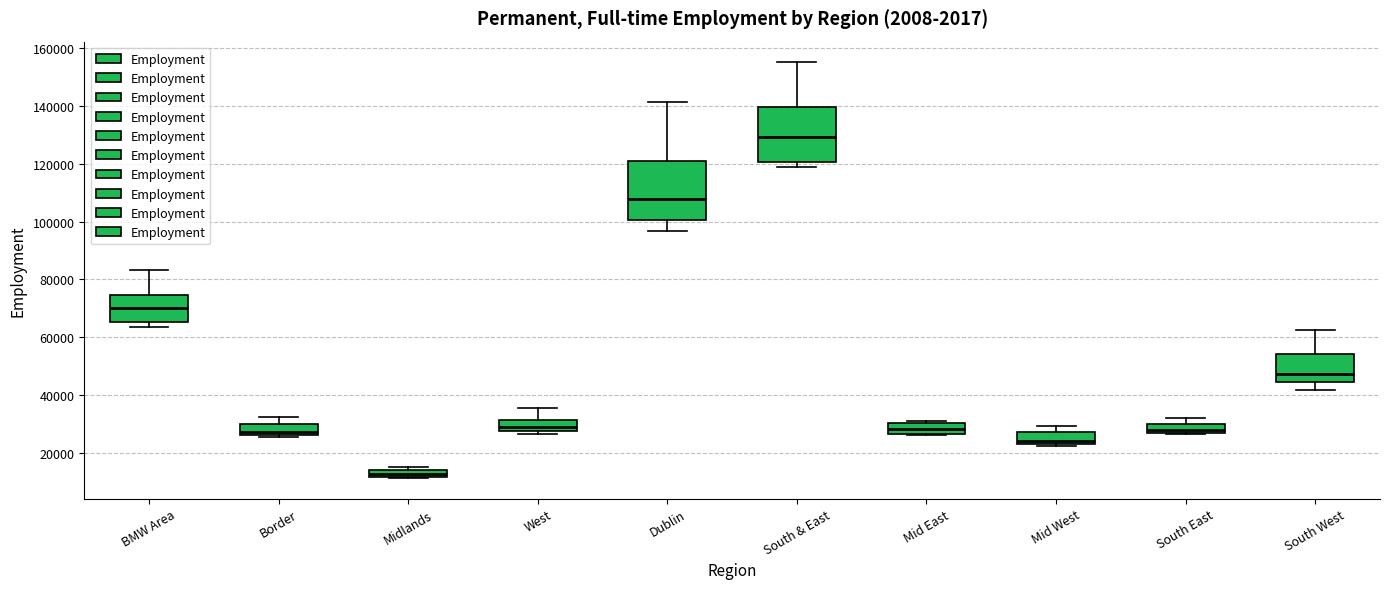

Where does the lower whisker of the box for South West end on the y-axis? The values are not printed on the chart, so give them approximately, as read against the axis.

42000